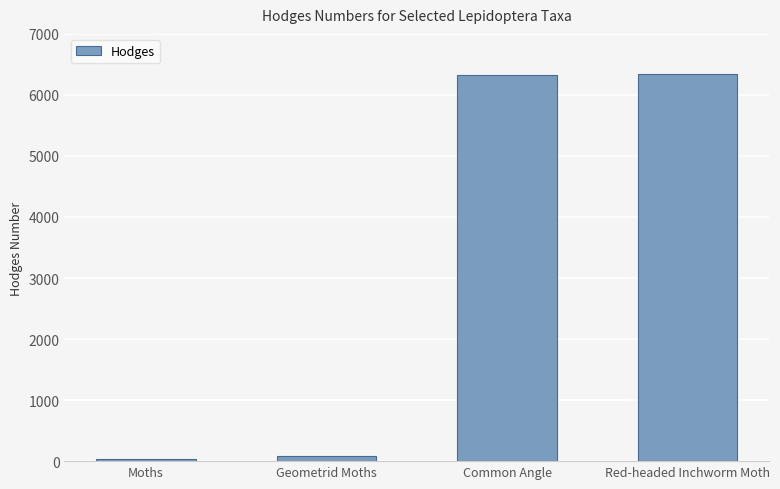

What is the maximum value shown in the chart?

6342.0